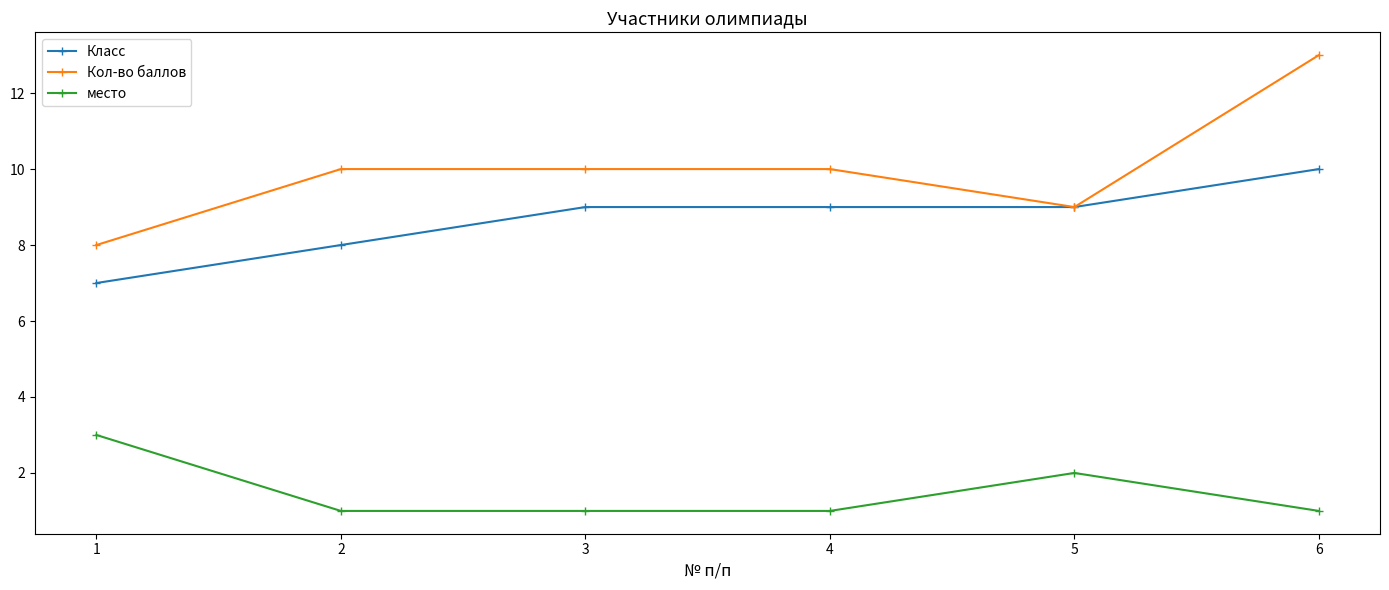

List the series in order of their peak value, lowest first.

место, Класс, Кол-во баллов